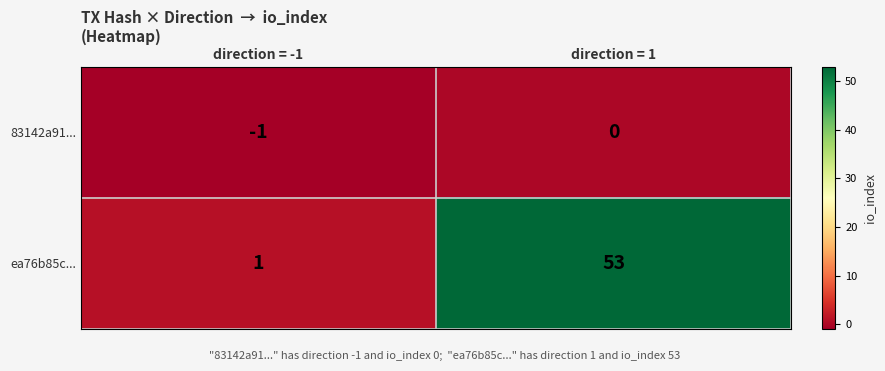

True or false: 83142a91... has a value of -1 at direction = -1.

True